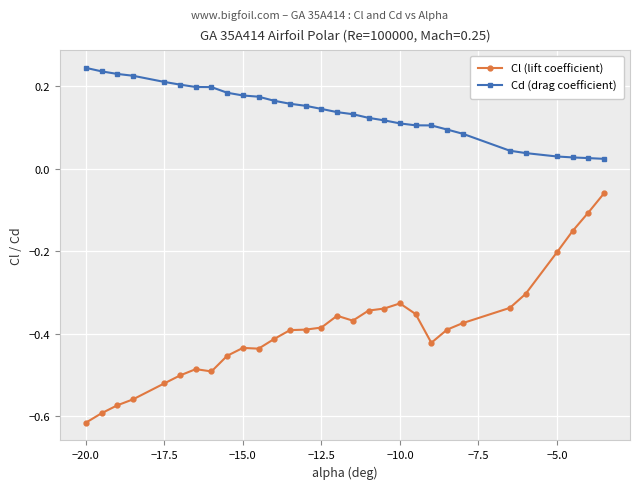

In Cl (lift coefficient), how many points are lower than both neighbors (excluding endpoints)?

4